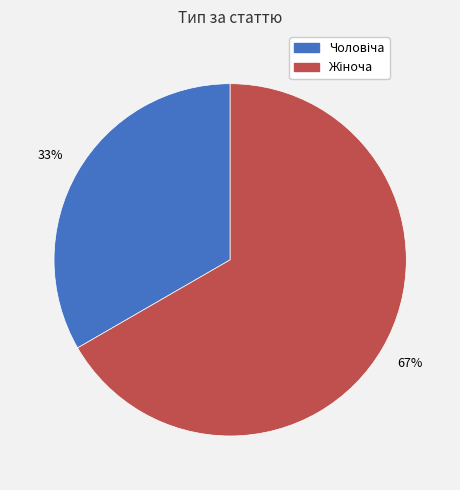

Does any single category account for the majority?

Yes